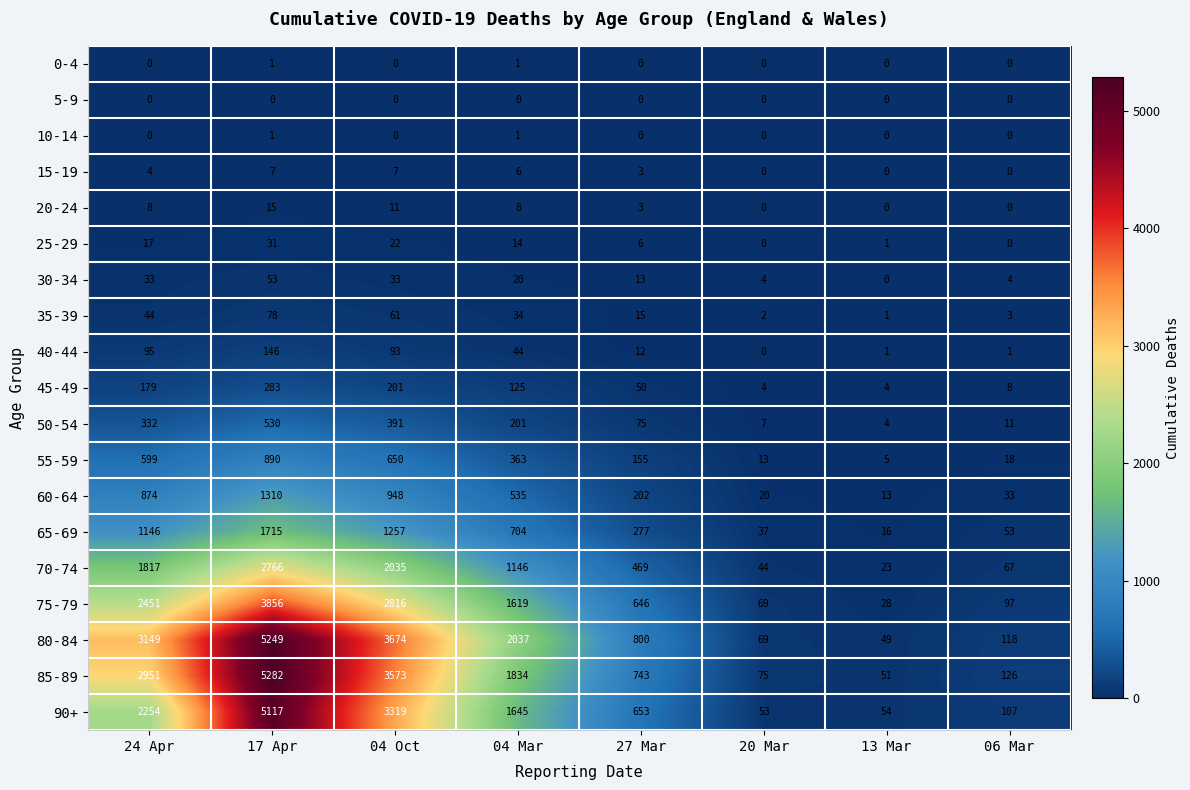

Which series has the largest range (max minus min)?

85-89